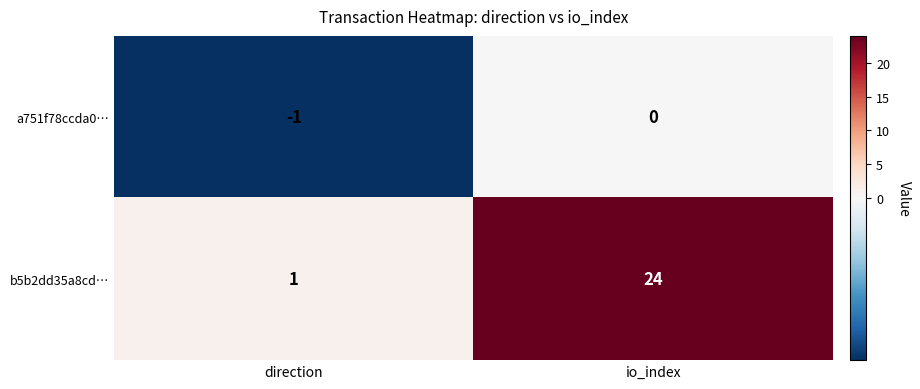

Count the number of categories in the chart.

2